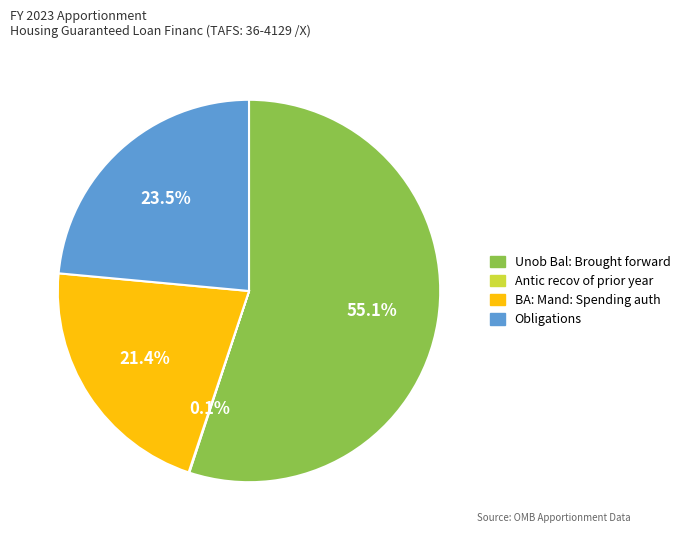

Combined, what portion of the pie is BA: Mand: Spending auth and Obligations?

44.9%